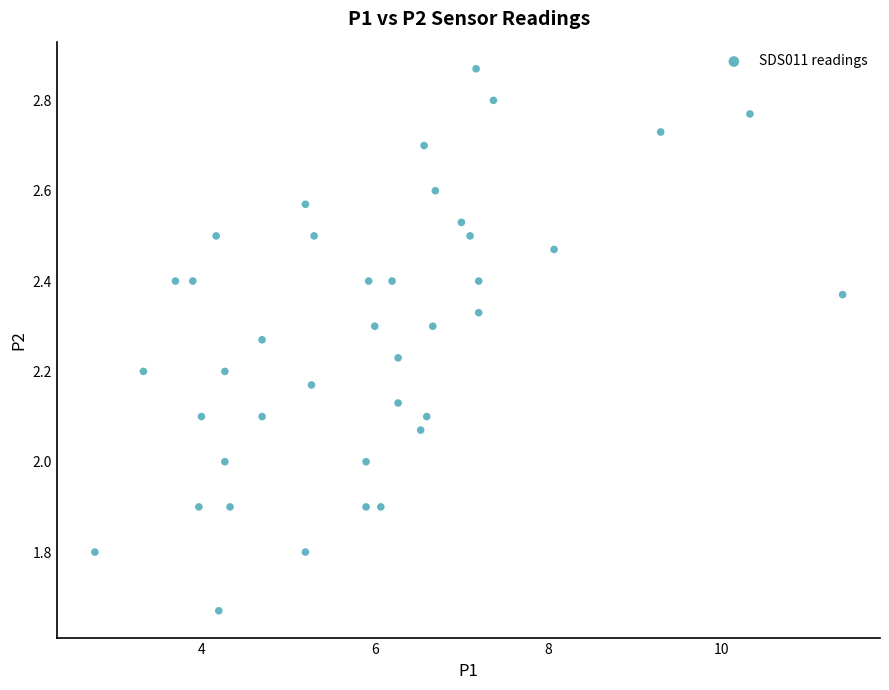

What is the range of Y values (max minus min)?

1.2